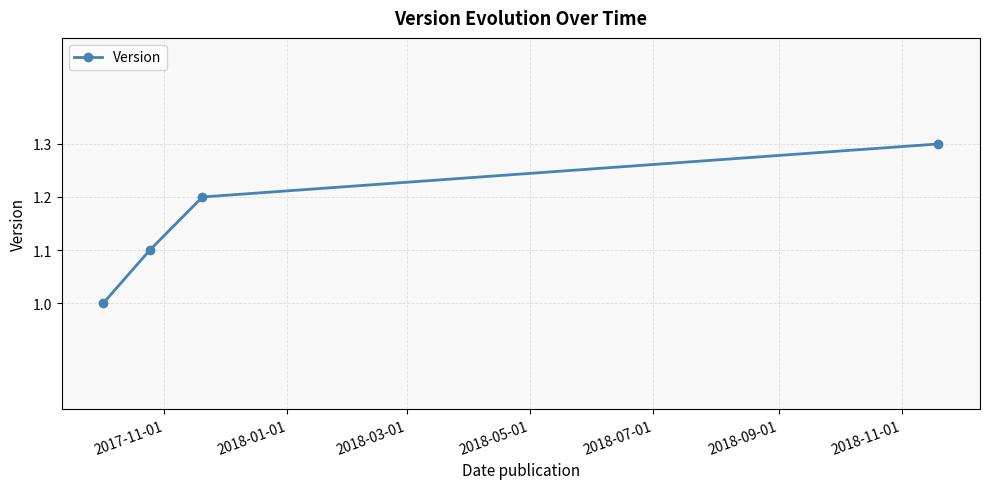

What is the sum of all values?

4.6